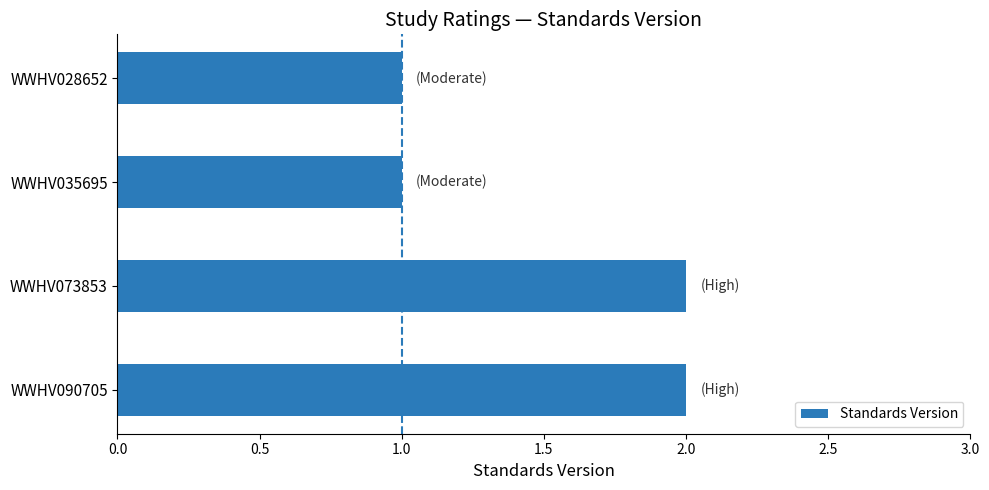

What is the ratio of the value at WWHV090705 to the value at WWHV028652?

2.0